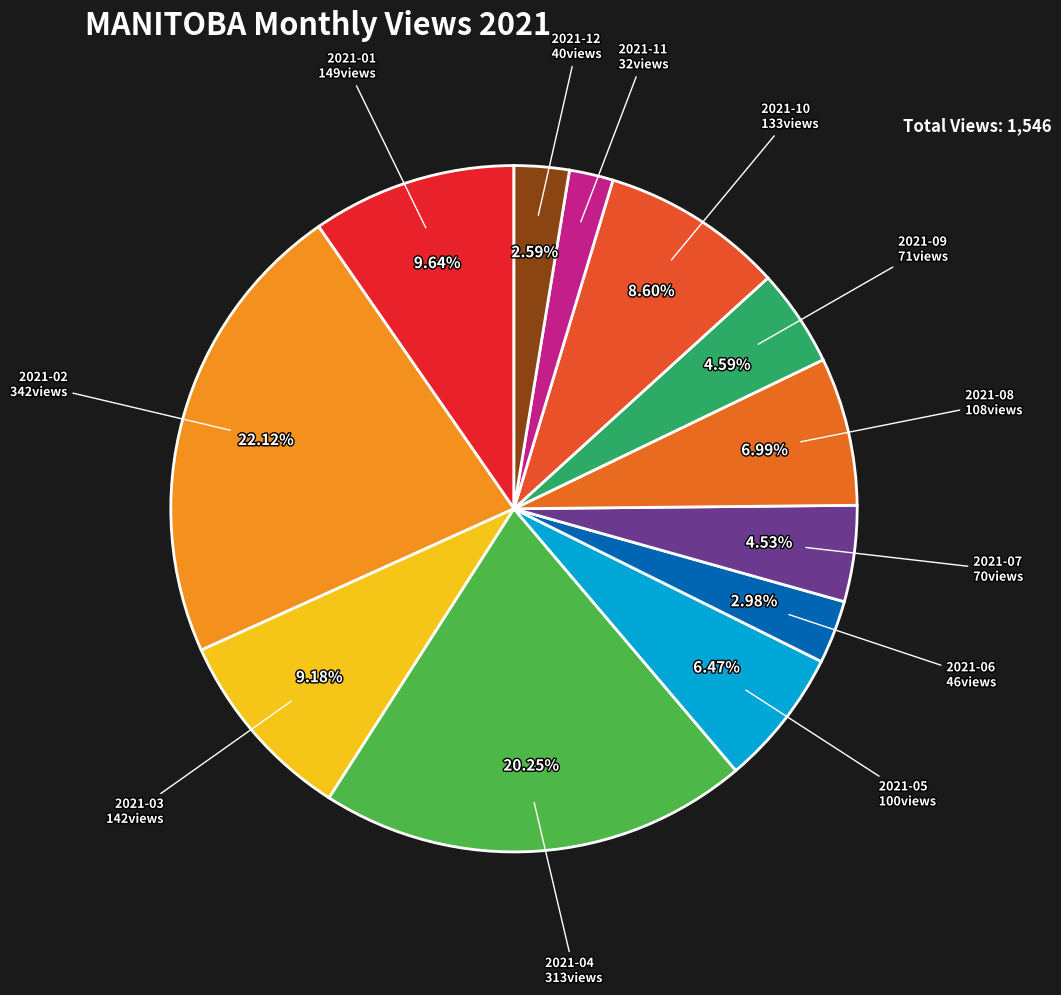

How many slices are in this pie chart?

12